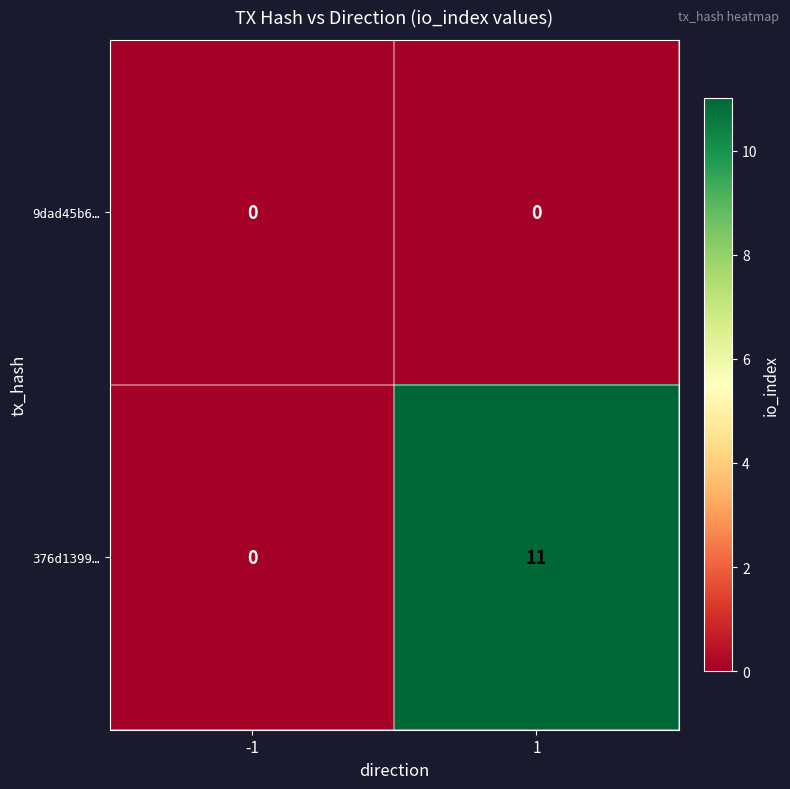

Which series has the largest total across all categories?

376d1399…